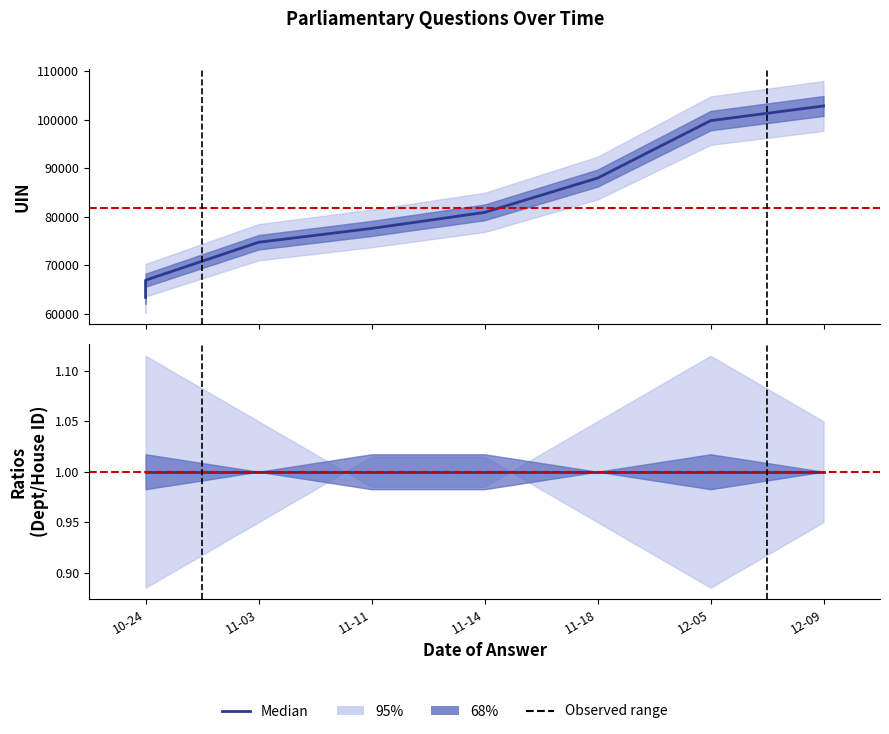

Count the number of data series in this chart.

3